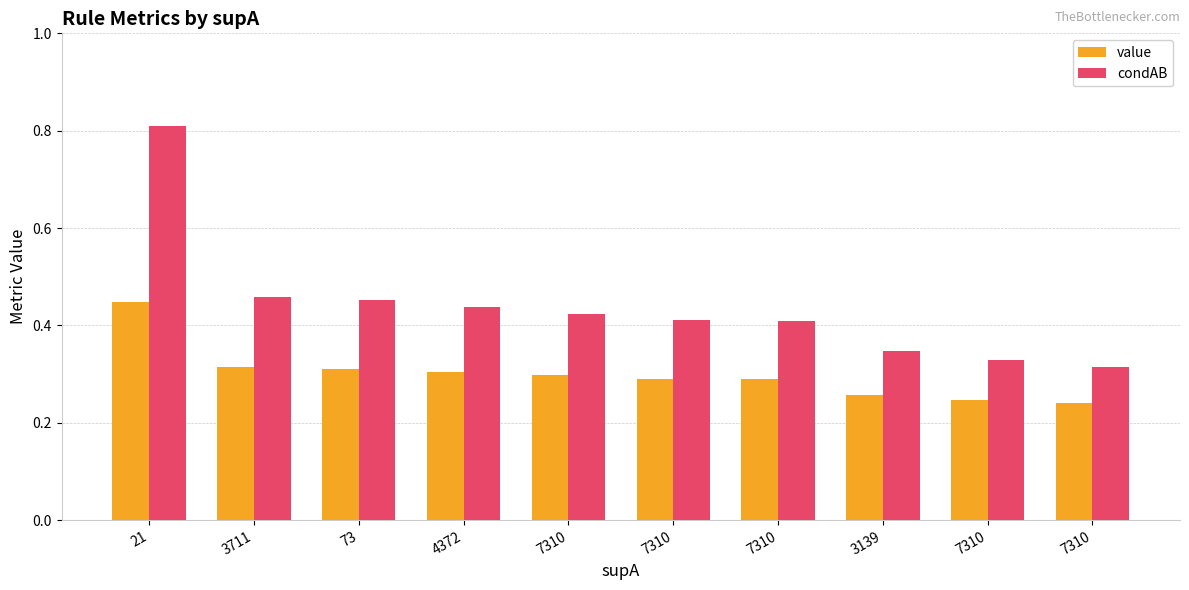

Is it true that condAB equals 0.8 at 4372?

False